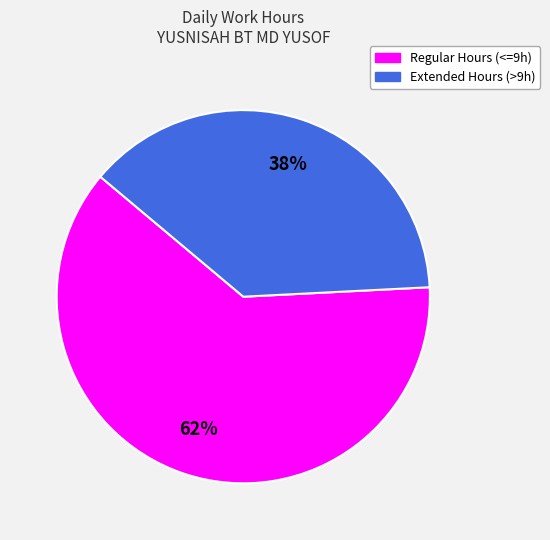

Does any single category account for the majority?

Yes